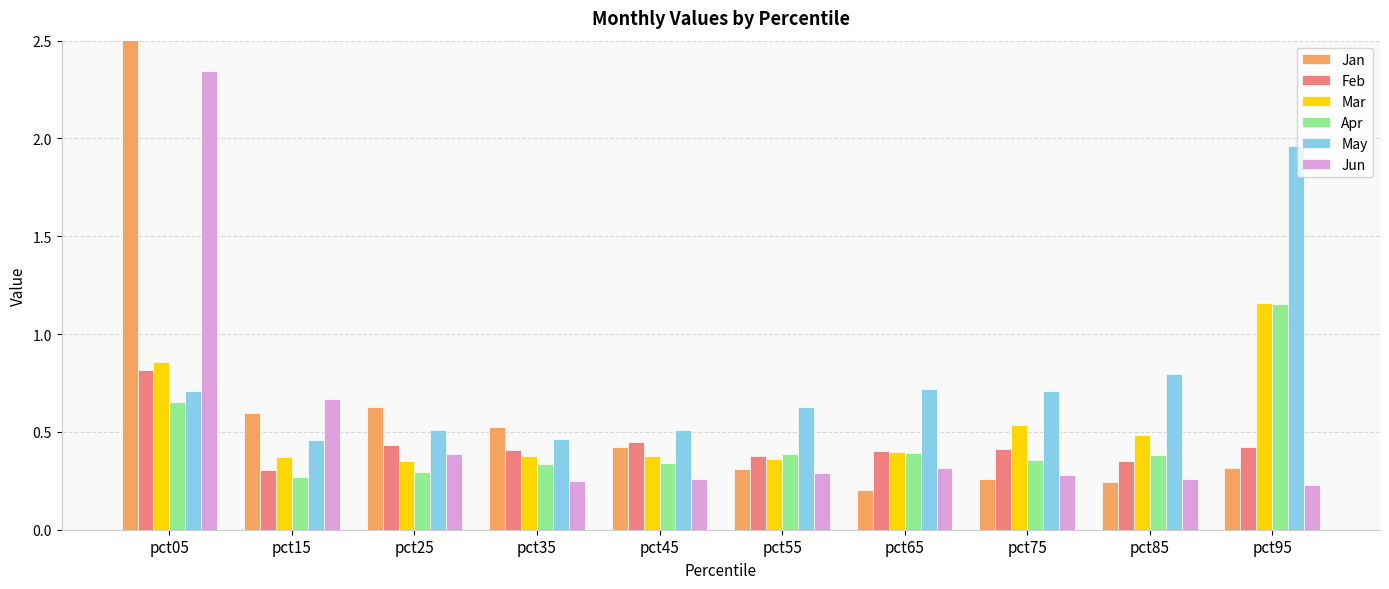

At which label does Feb reach its minimum?

pct15